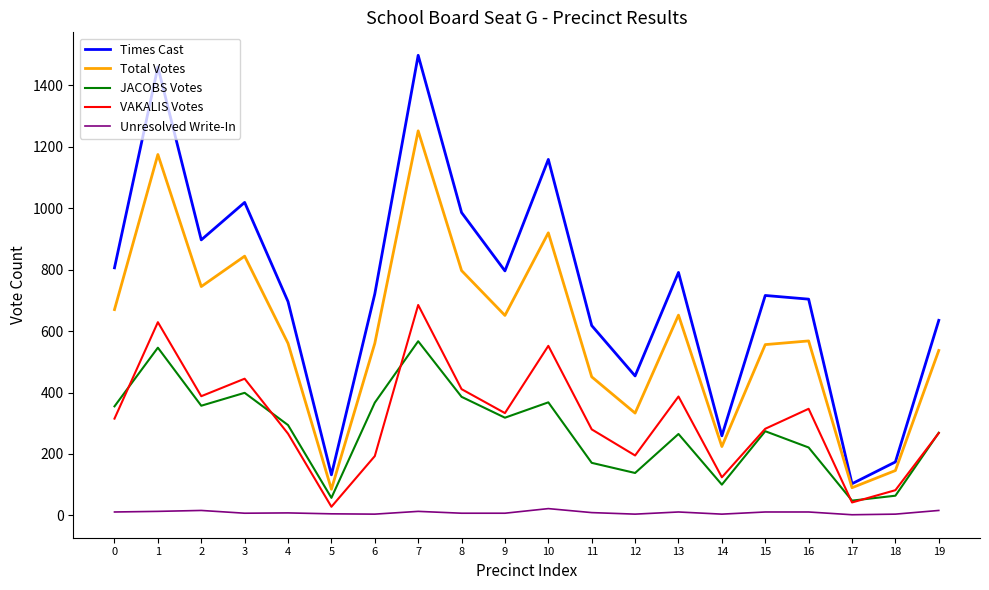

Which series has the largest total across all categories?

Times Cast